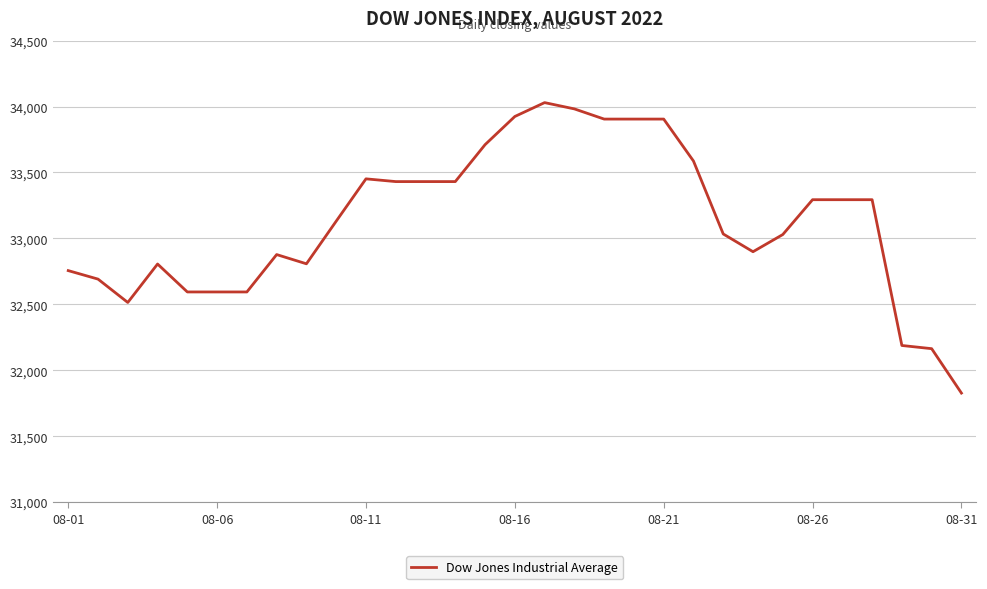

What is the smallest value displayed?

31827.2